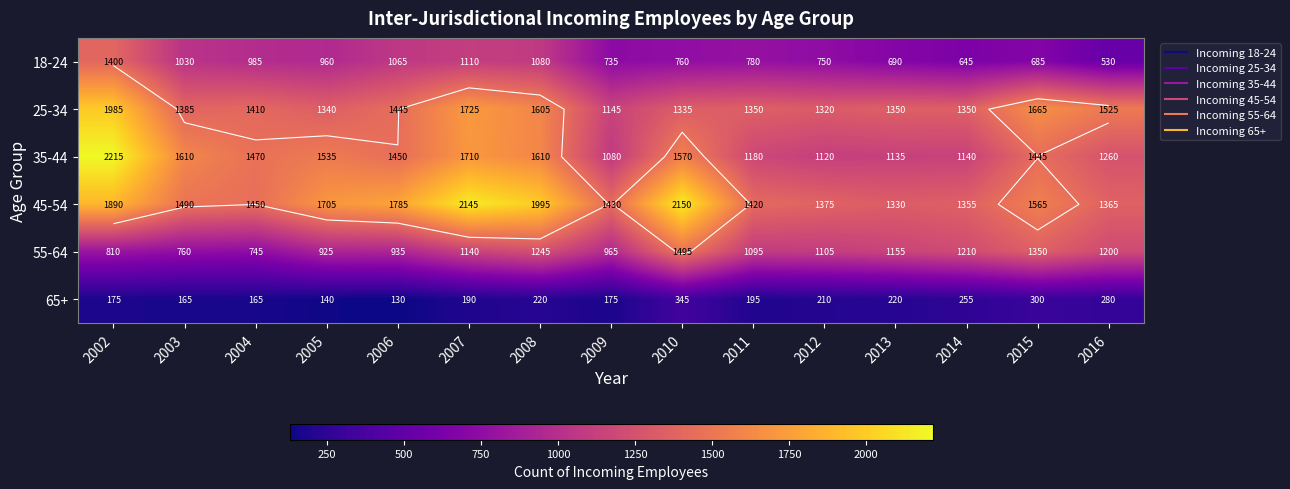

At how many categories does at least one series exceed 678?

15